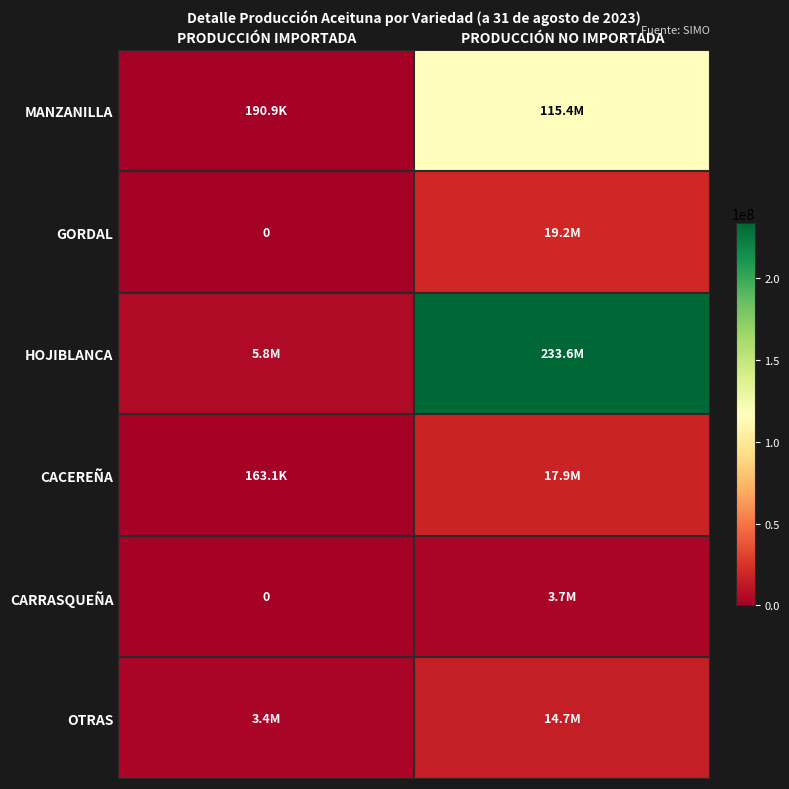

True or false: GORDAL has a value of 19216791 at PRODUCCIÓN NO IMPORTADA.

True